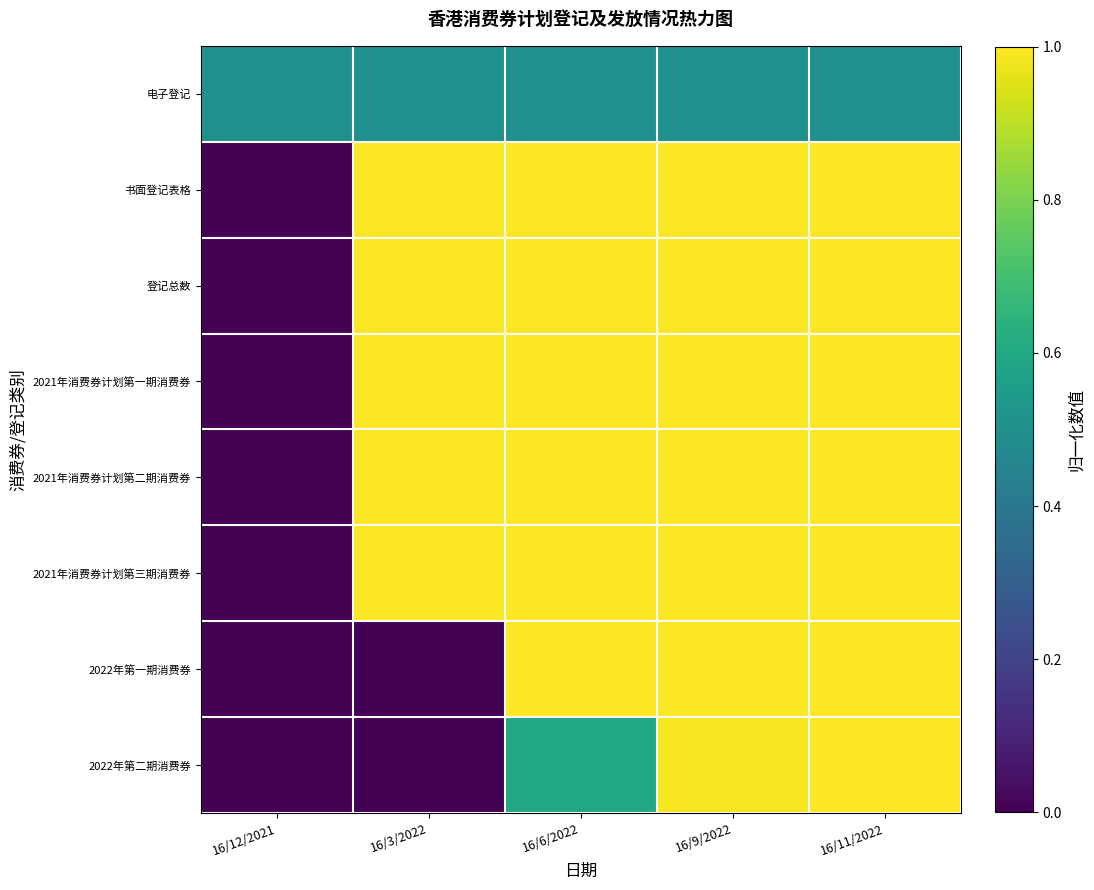

How many series are shown in this chart?

8